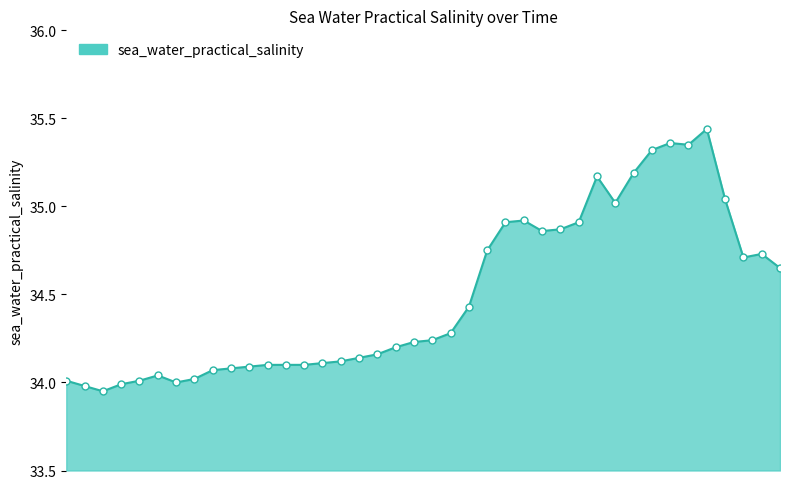

What is the difference between the maximum and minimum values?

1.5